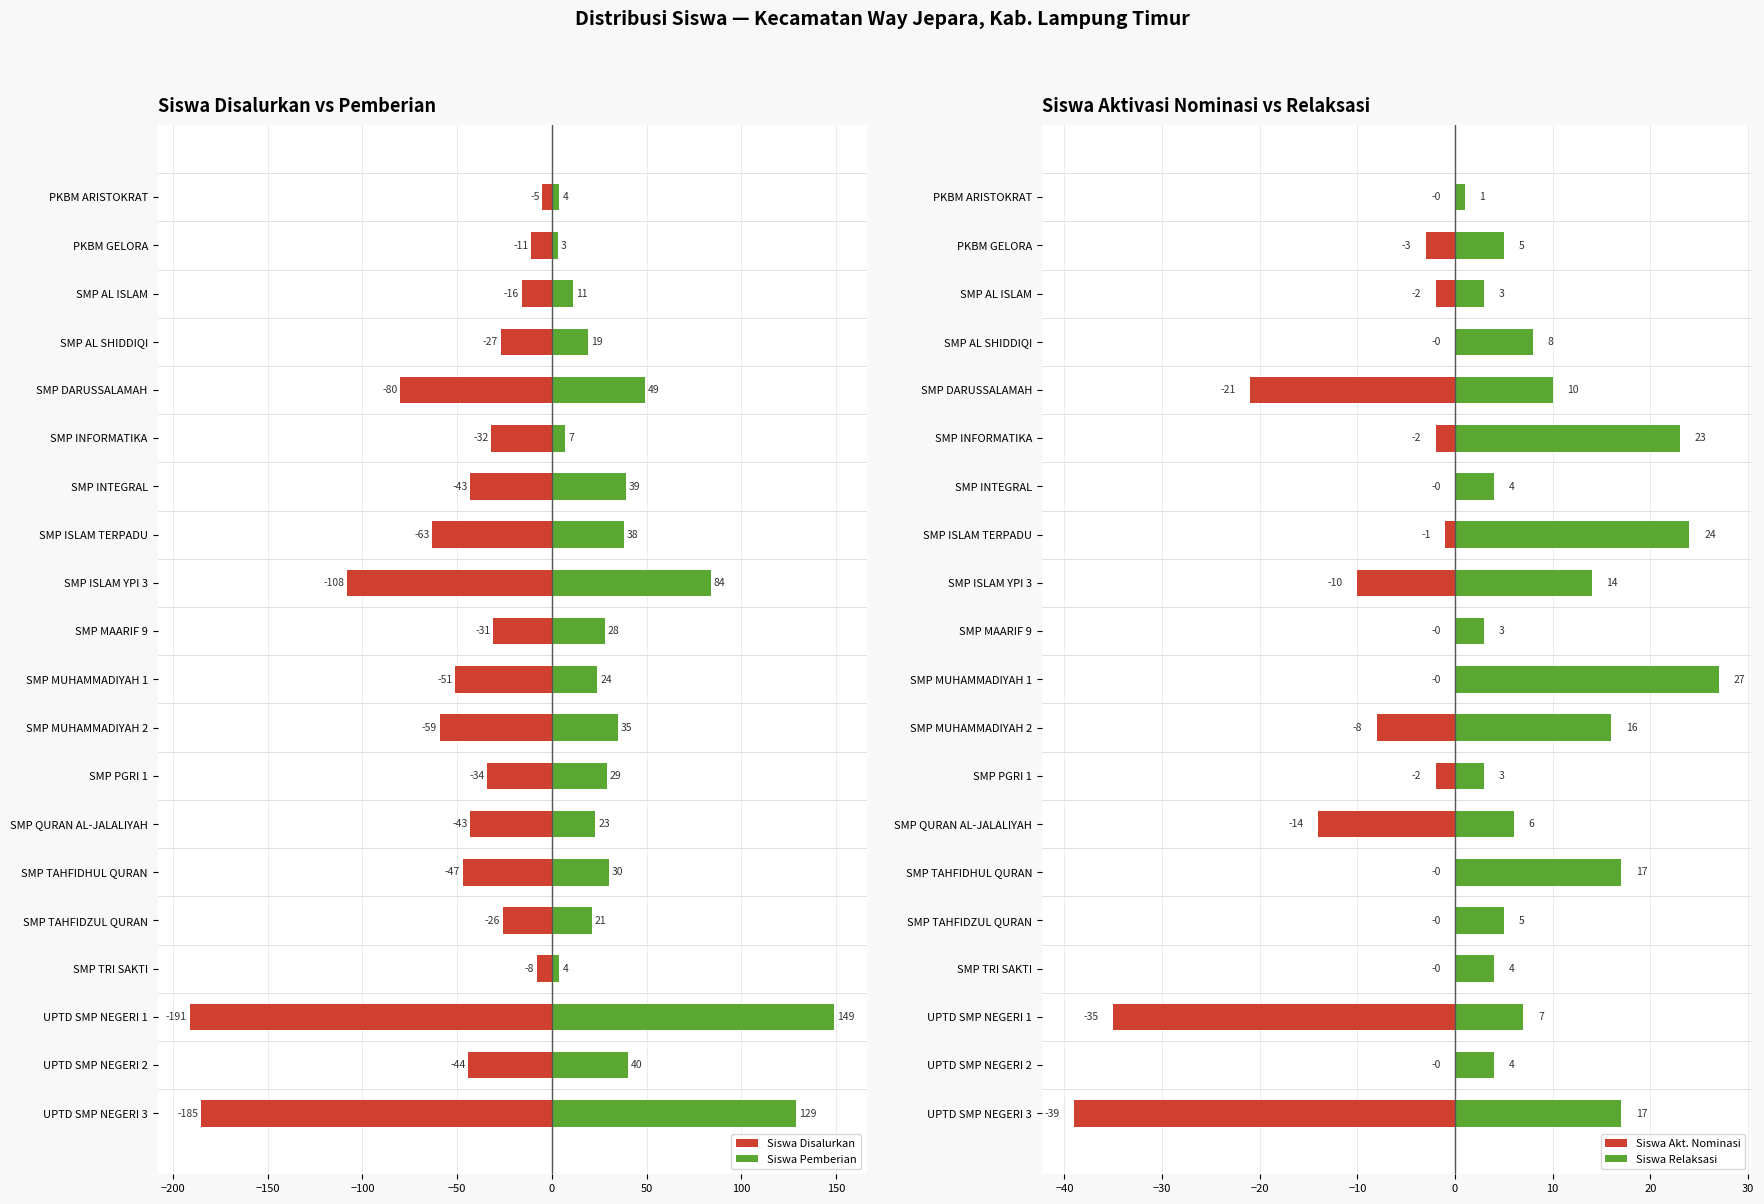

What is the sum of all Siswa Akt. Nominasi values?

-137